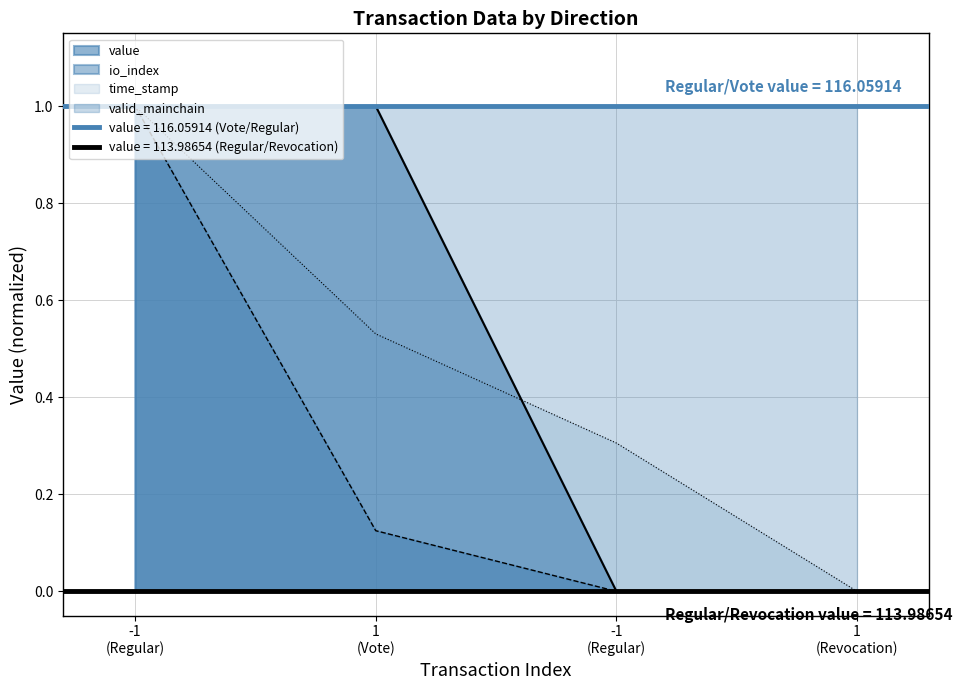

Rank the series at 1 (Vote) from lowest to highest value.

io_index, time_stamp, value